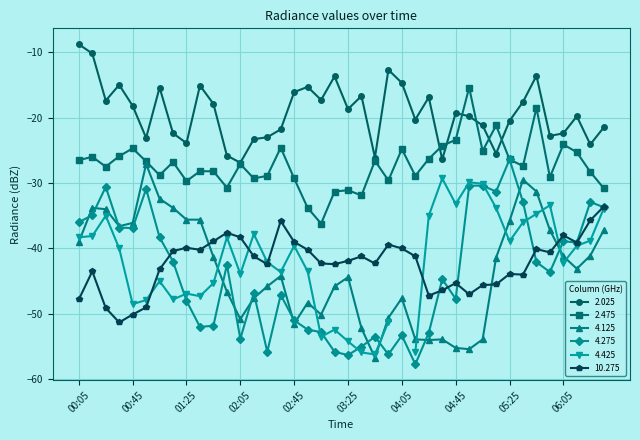

How many categories are shown in the chart?

40